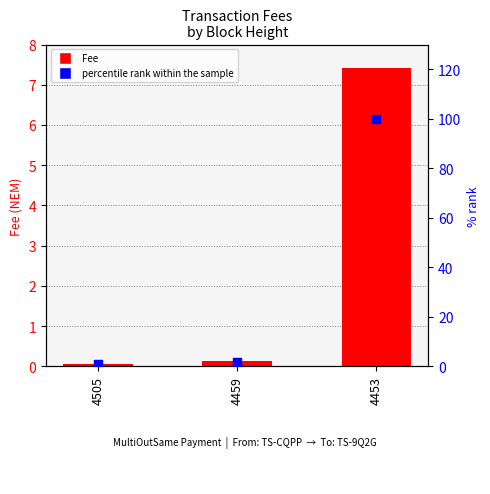

What are all the series names shown in the legend?

Fee, percentile rank within the sample